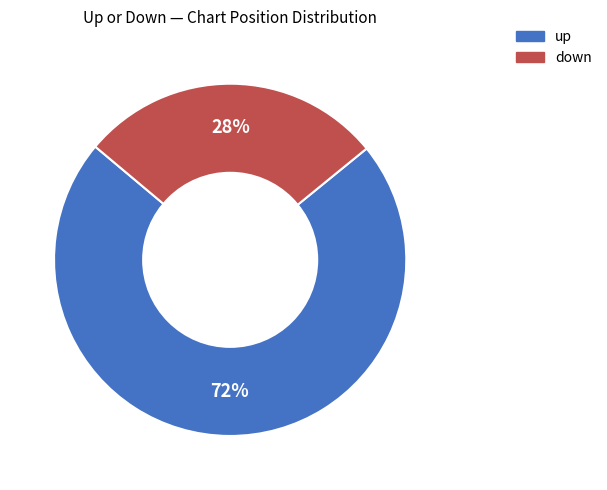

What is the smallest slice in the pie chart?

down